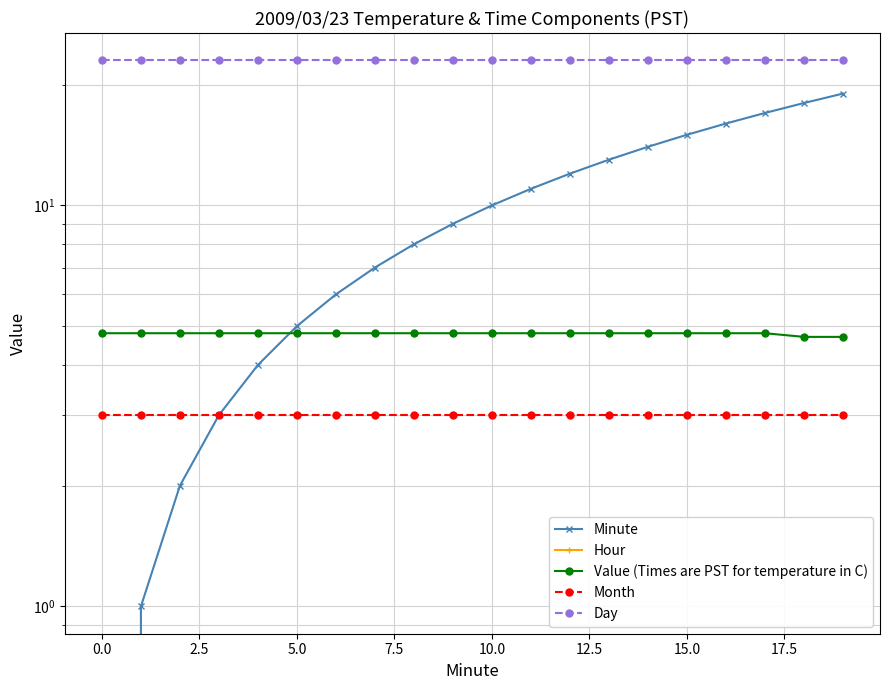

What is the average value of the Day series?

23.0